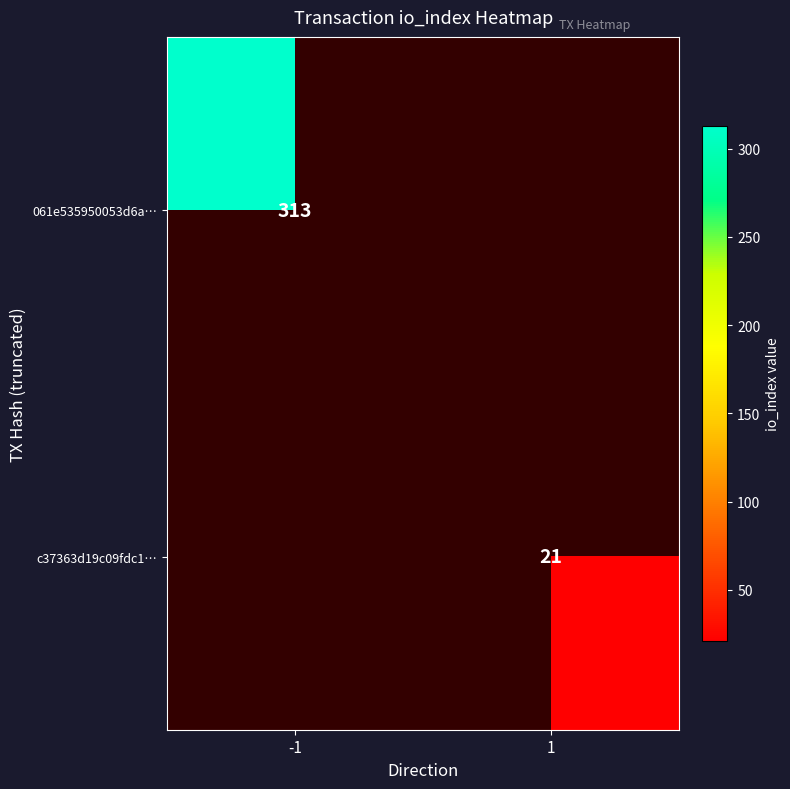

The value of 061e535950053d6a… at -1 is 528. True or false?

False